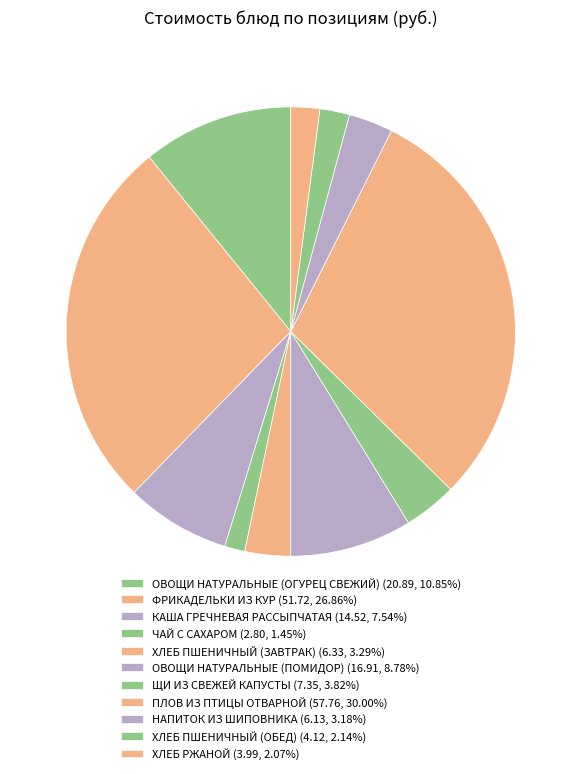

To the nearest percent, what is the average slice percentage?

9%